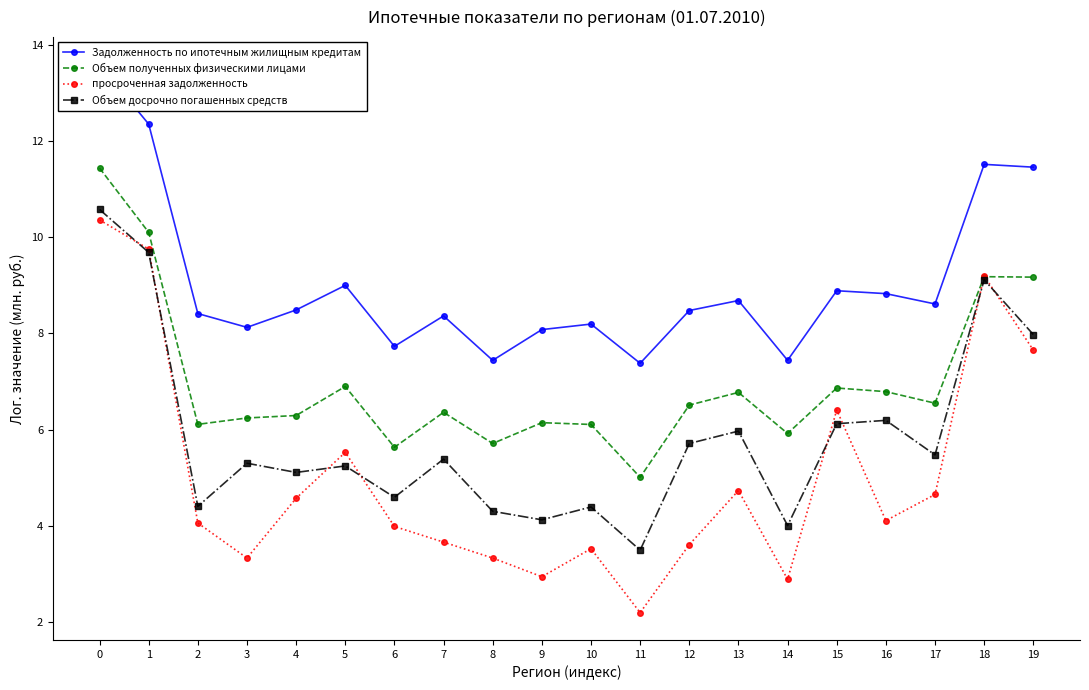

List the labels in order of Объем досрочно погашенных средств value, smallest first.

11, 14, 9, 8, 10, 2, 6, 4, 5, 3, 7, 17, 12, 13, 15, 16, 19, 18, 1, 0